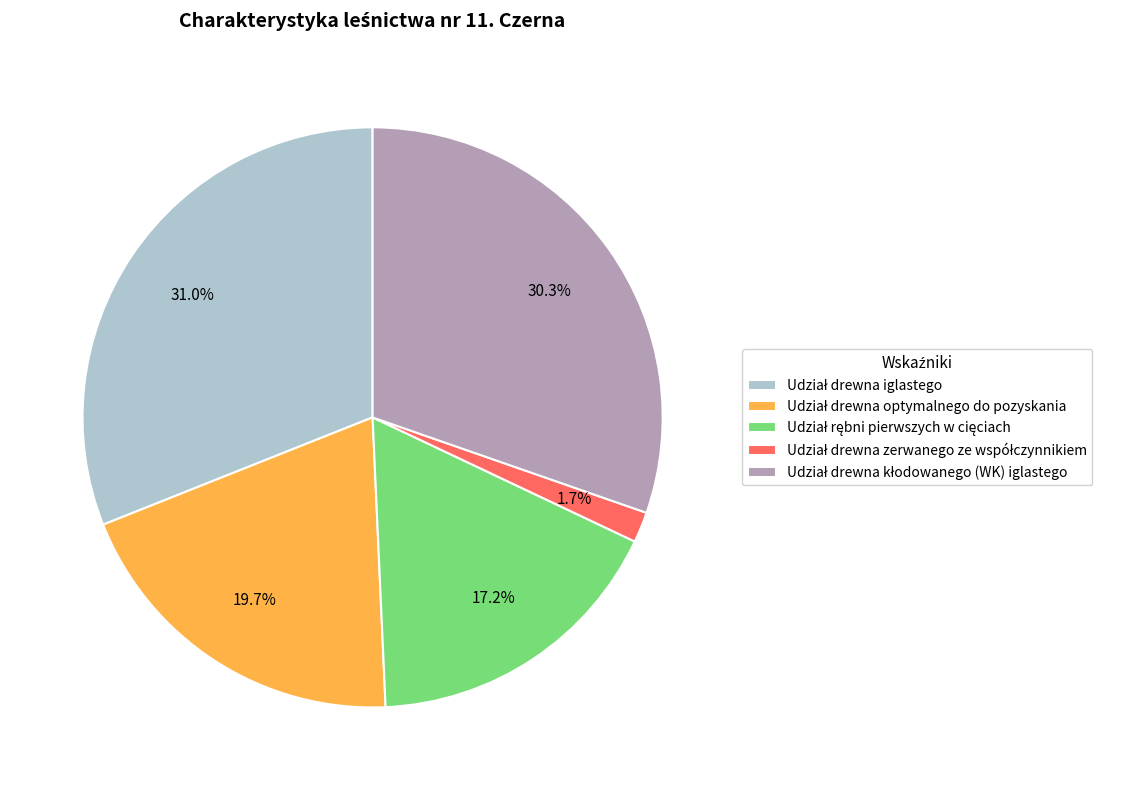

Is there a majority slice in this chart?

No